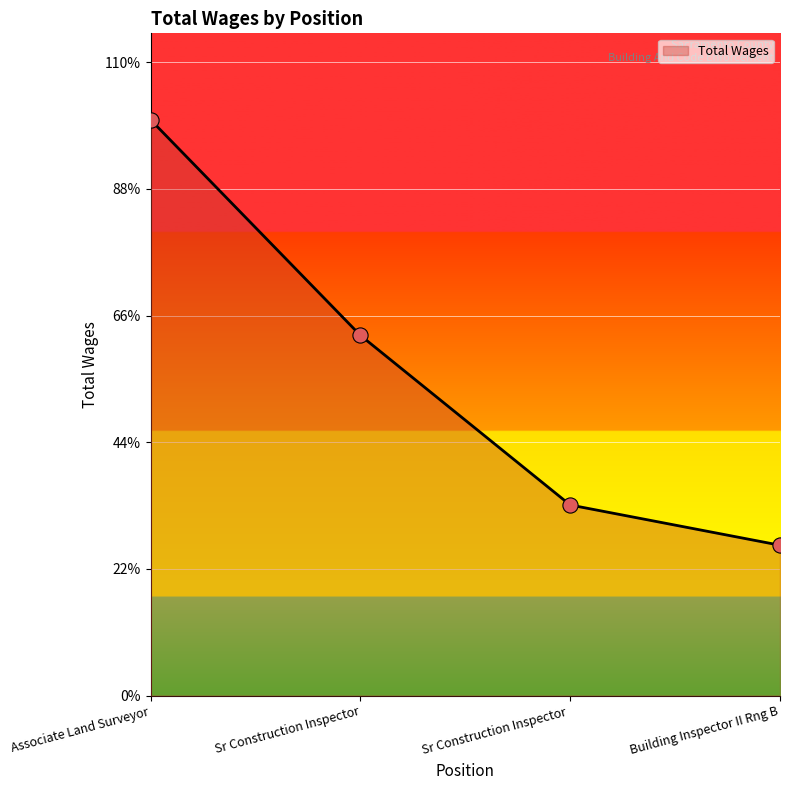

Between Building Inspector II Rng B and Sr Construction Inspector , which is larger?

Sr Construction Inspector 